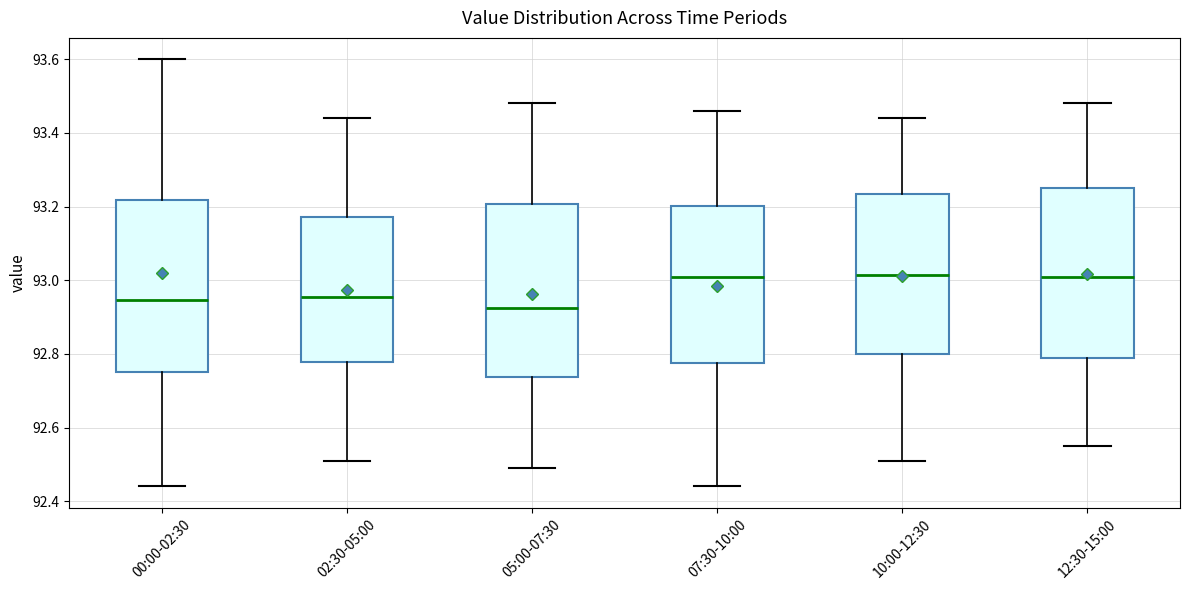

Reading left to right, transcribe this box plot: for each box, give where its median line is, the range the box spans, and where its two whiskers end, as read against the y-axis. The values are not printed on the chart, so give them approximately, as read against the axis.

00:00-02:30: median 92.94, box 92.76 to 93.22, whiskers 92.44 to 93.60
02:30-05:00: median 92.96, box 92.78 to 93.18, whiskers 92.52 to 93.44
05:00-07:30: median 92.92, box 92.74 to 93.20, whiskers 92.50 to 93.48
07:30-10:00: median 93.02, box 92.78 to 93.20, whiskers 92.44 to 93.46
10:00-12:30: median 93.02, box 92.80 to 93.24, whiskers 92.52 to 93.44
12:30-15:00: median 93.02, box 92.80 to 93.26, whiskers 92.56 to 93.48